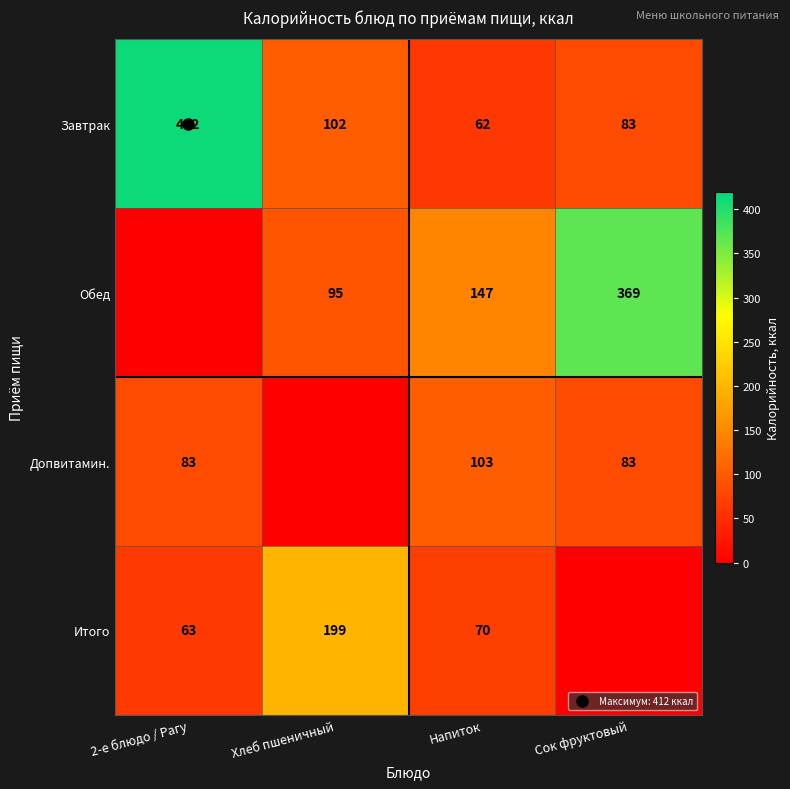

Which category has the highest value across all series?

2-е блюдо / Рагу